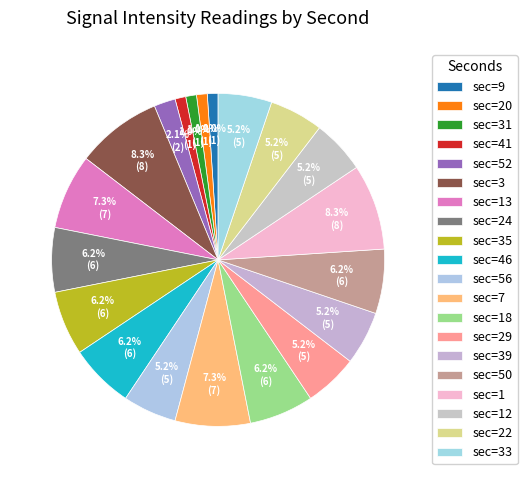

Count the number of slices in the pie.

20